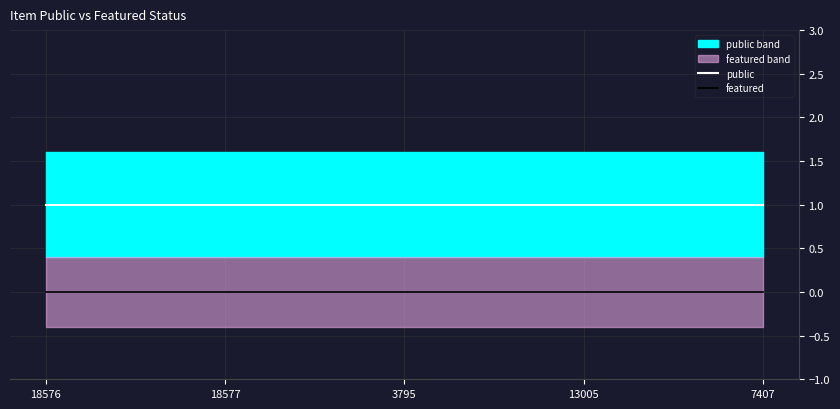

What is the label of the 4th point from the left?

13005